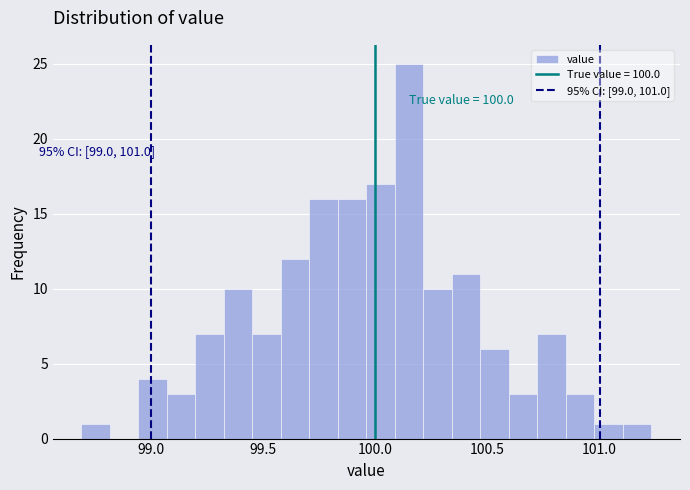

Read against the x-axis, roughly where is the centre of the tallest bar?

100.15